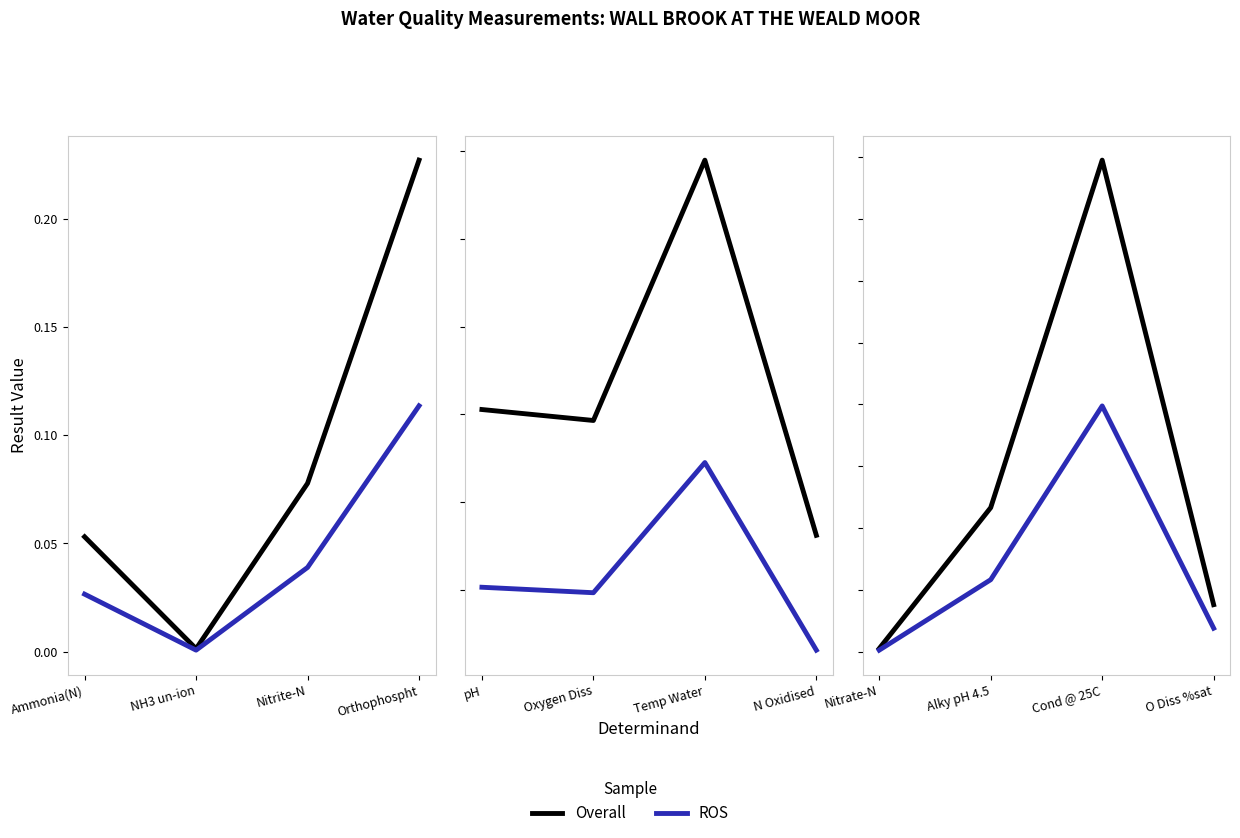

What position from the right is Orthophospht?

1